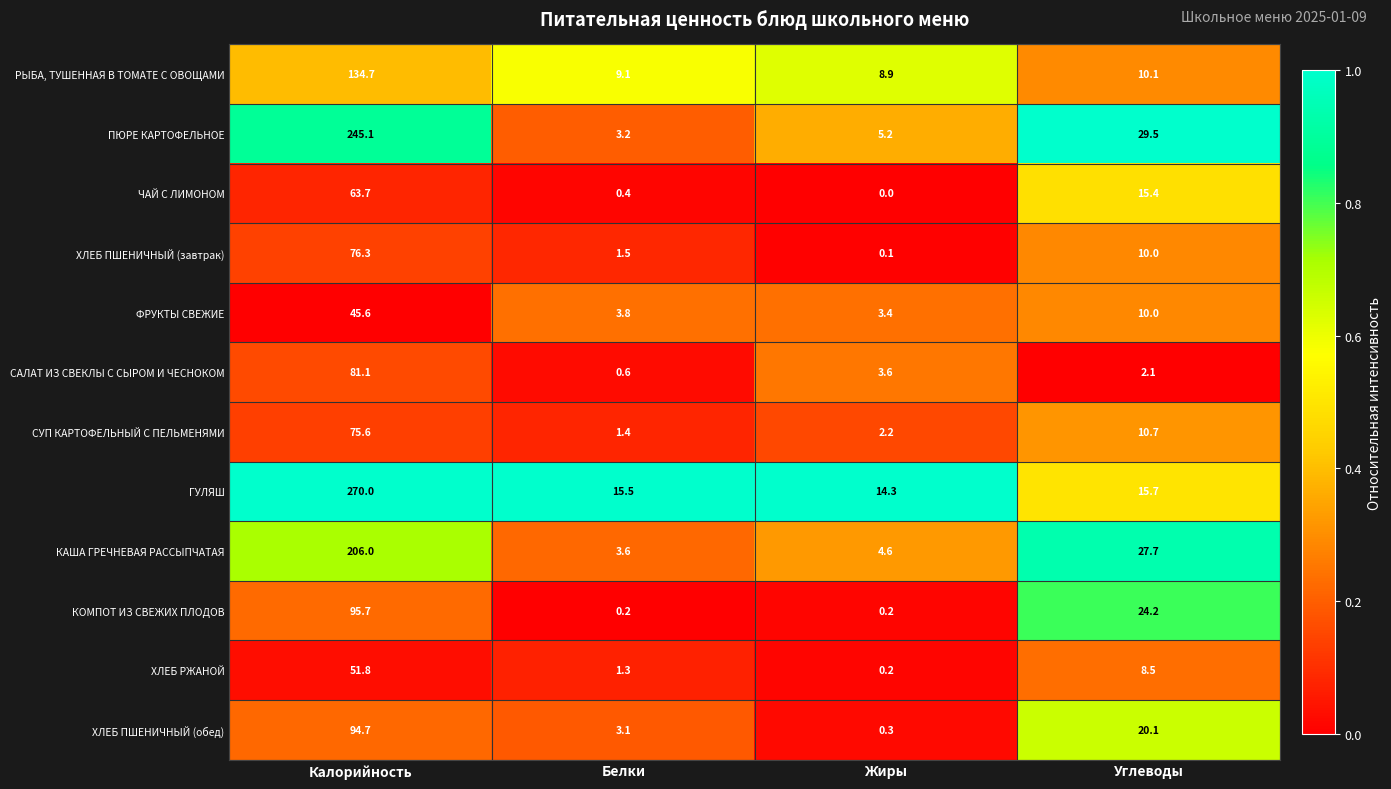

Which series has the largest range (max minus min)?

ГУЛЯШ